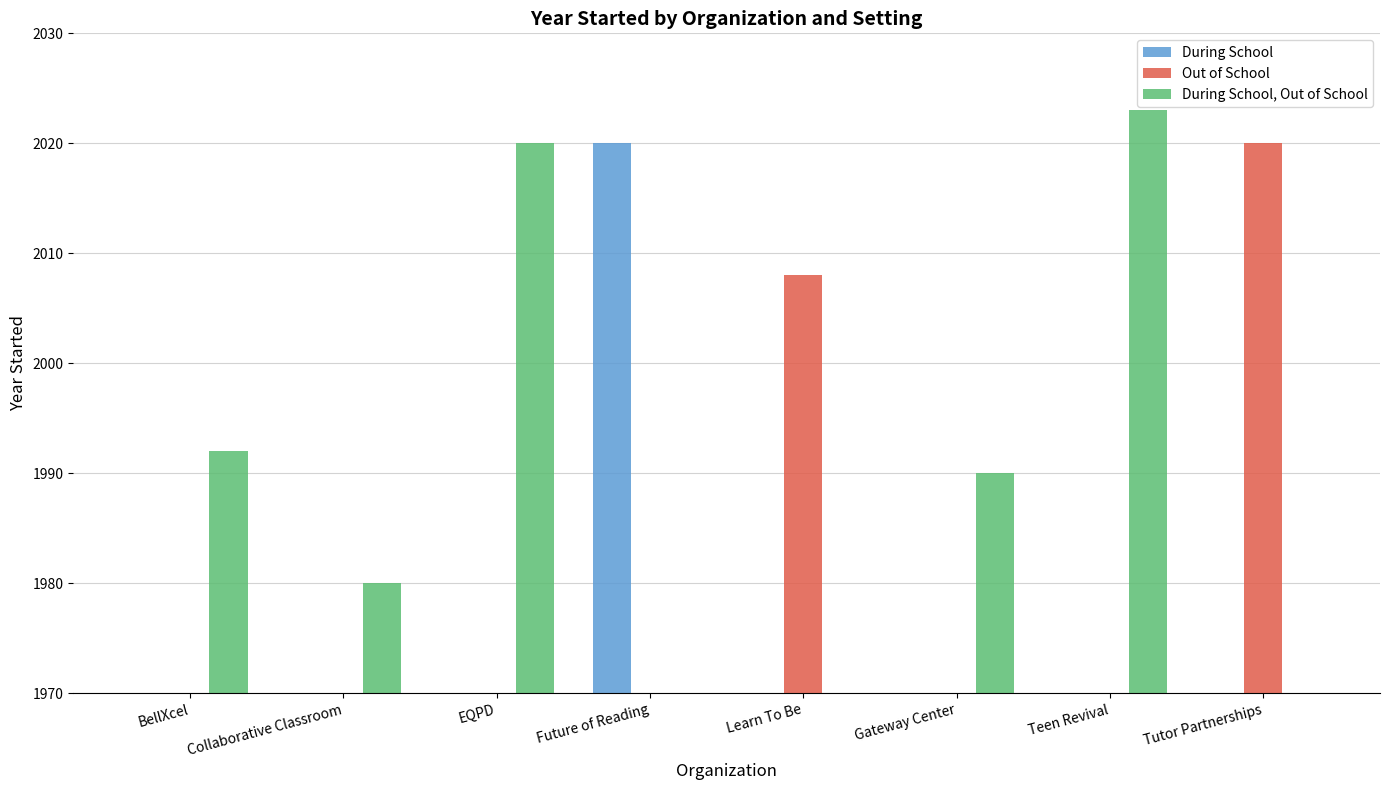

Reading left to right, extract all data points from this chart.

During School: BellXcel=0	Collaborative Classroom=0	EQPD=0	Future of Reading=2020	Learn To Be=0	Gateway Center=0	Teen Revival=0	Tutor Partnerships=0
Out of School: BellXcel=0	Collaborative Classroom=0	EQPD=0	Future of Reading=0	Learn To Be=2008	Gateway Center=0	Teen Revival=0	Tutor Partnerships=2020
During School, Out of School: BellXcel=1992	Collaborative Classroom=1980	EQPD=2020	Future of Reading=0	Learn To Be=0	Gateway Center=1990	Teen Revival=2023	Tutor Partnerships=0